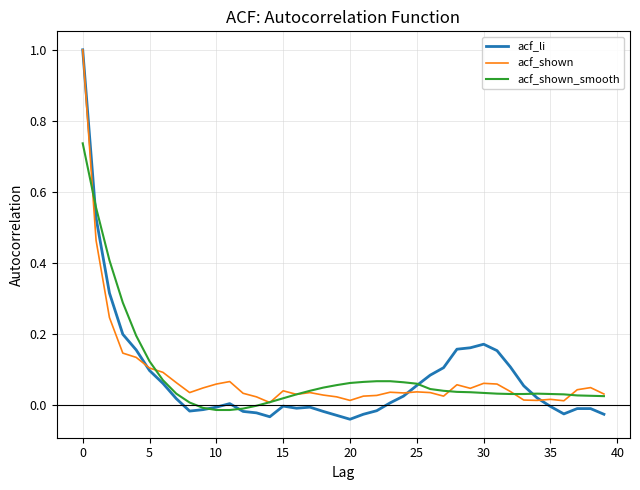

Which series has the widest spread of values?

acf_li